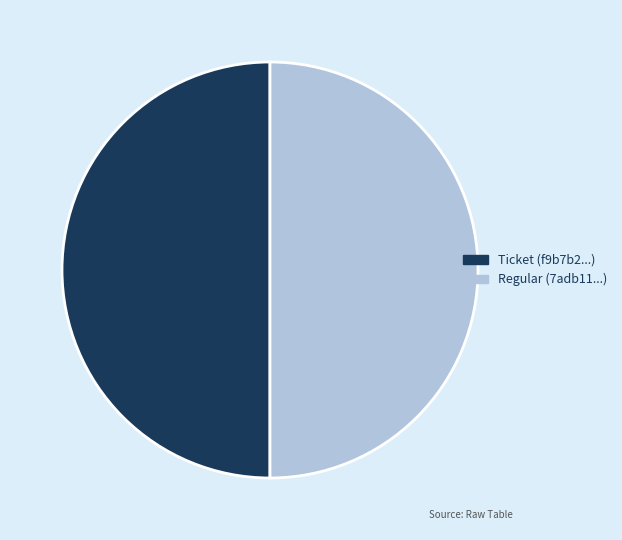

Count the number of slices in the pie.

2